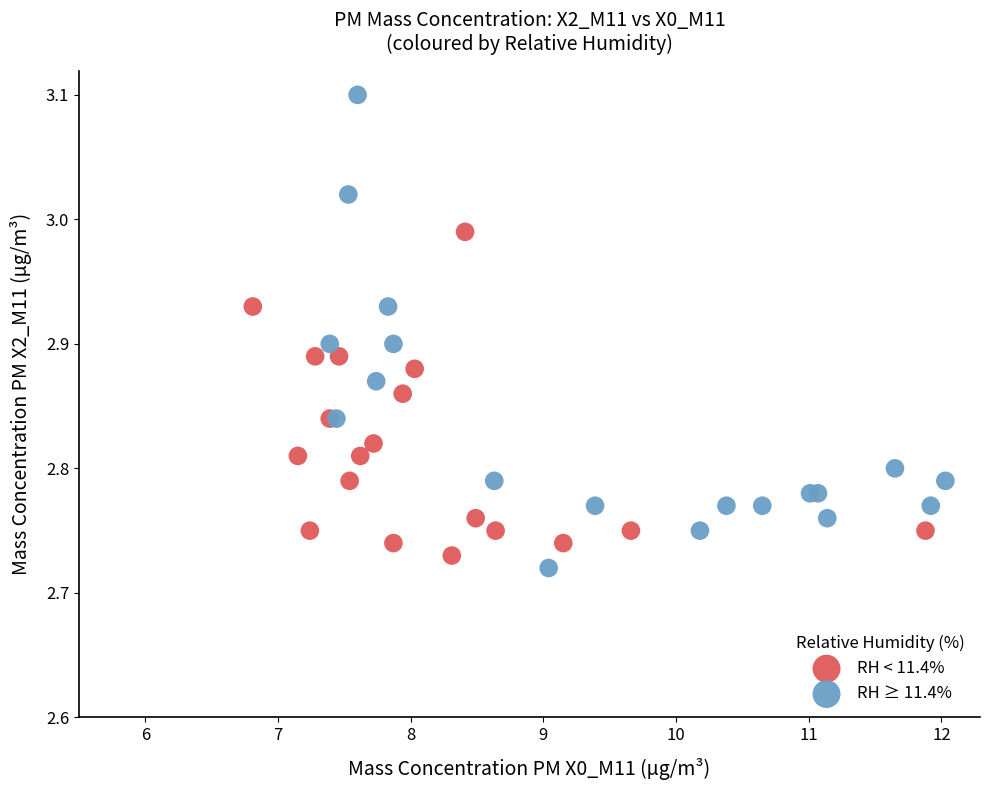

Which series contains the highest Y value?

RH ≥ 11.4%